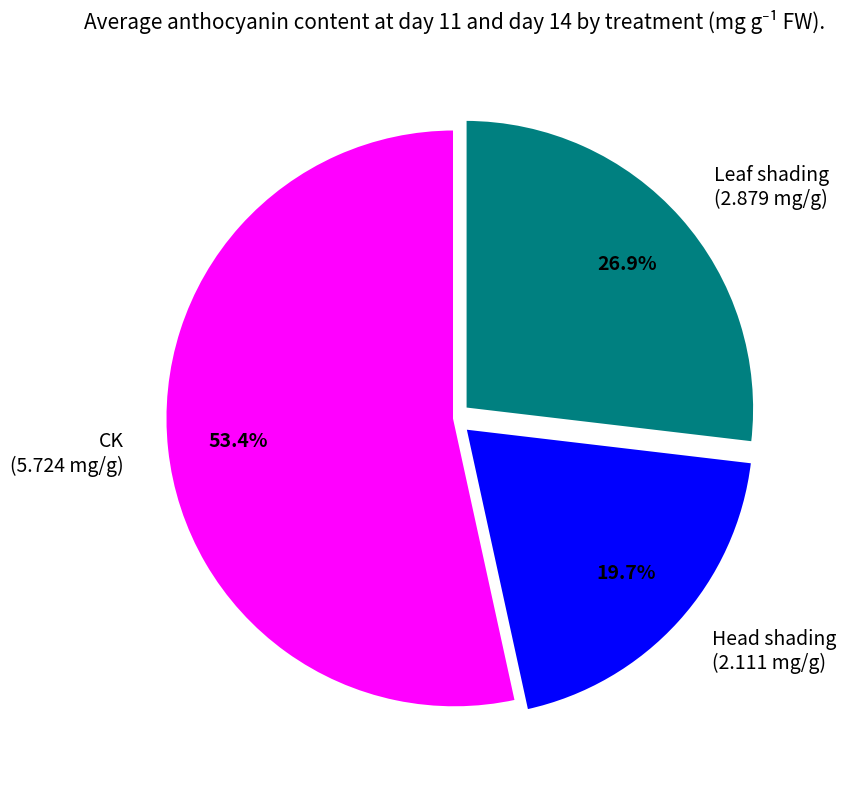

Count the number of slices in the pie.

3